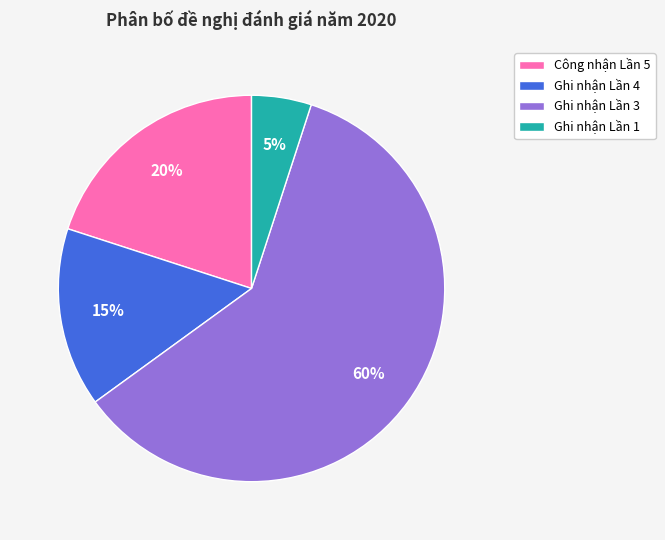

To the nearest percent, what percentage of the pie is Ghi nhận Lần 4?

15%